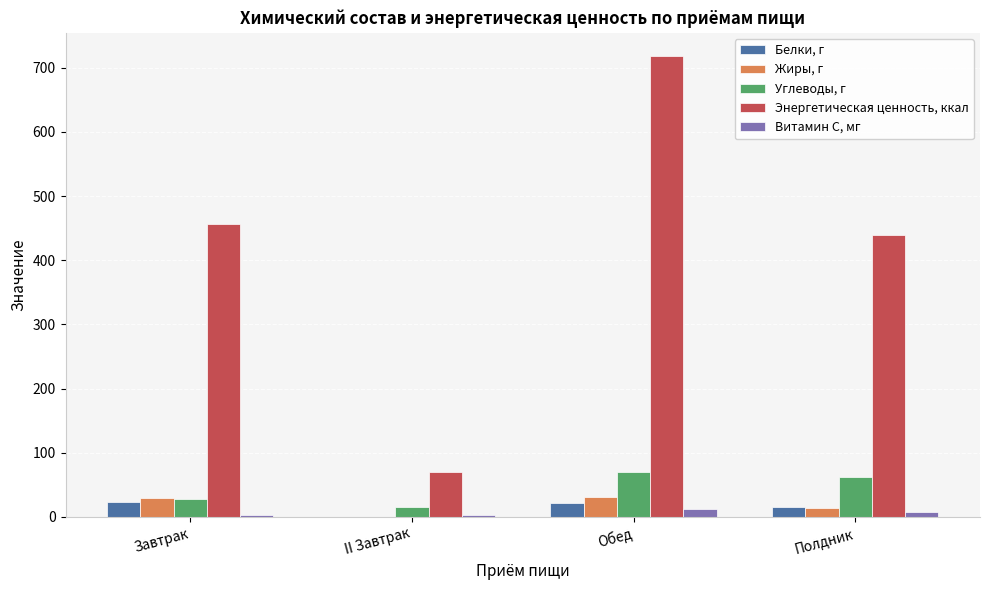

The Витамин С, мг series shows 3.0 at II Завтрак. True or false?

True